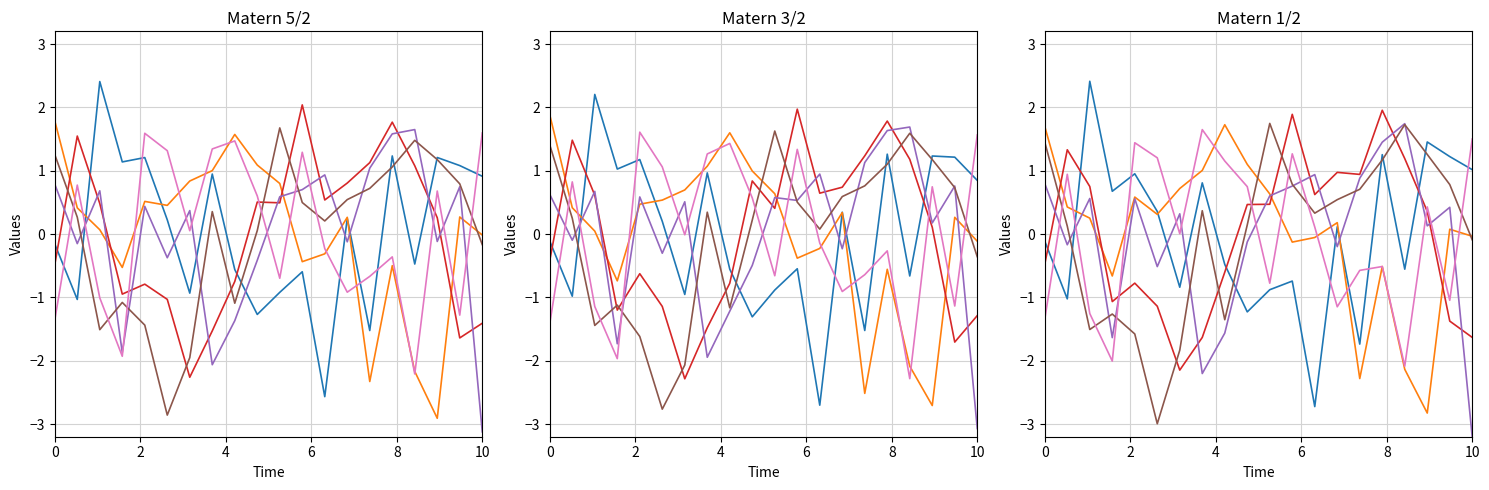

What is the highest value of the intensity_0 series?

2.4